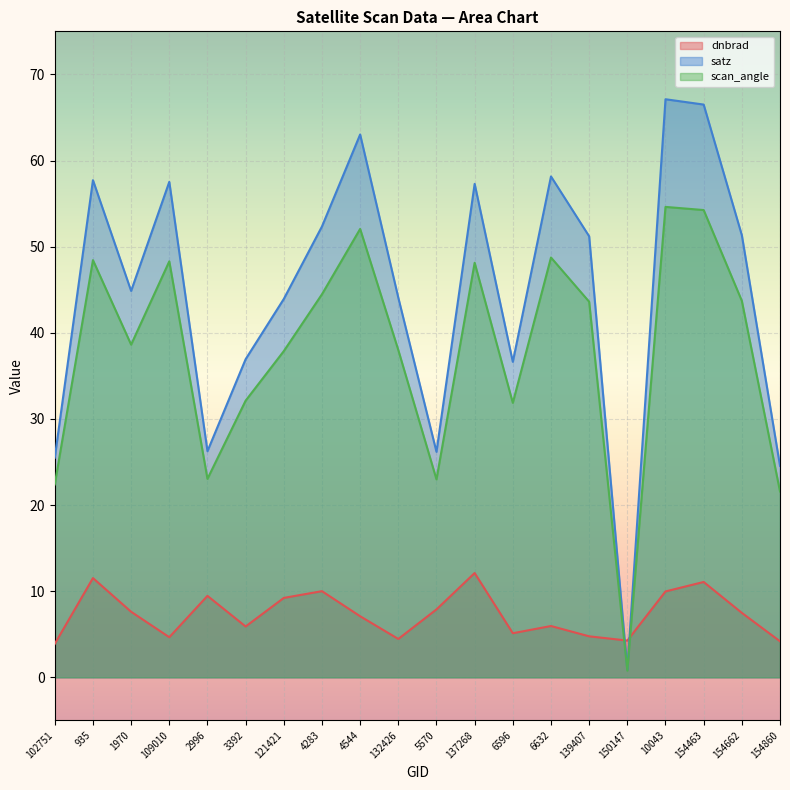

Is the value of dnbrad at 5570 greater than the value of scan_angle at 109010?

No